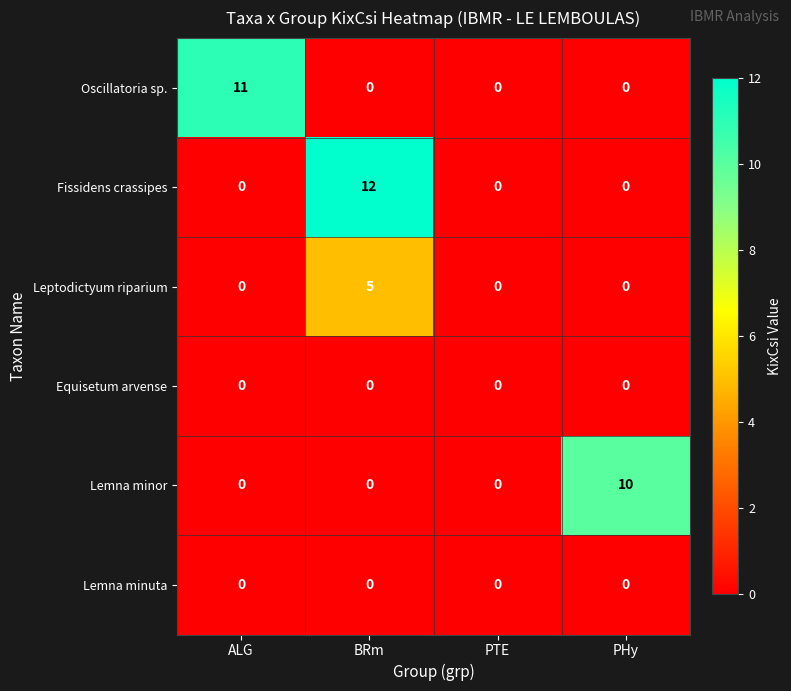

At which category is the sum across all series the highest?

BRm